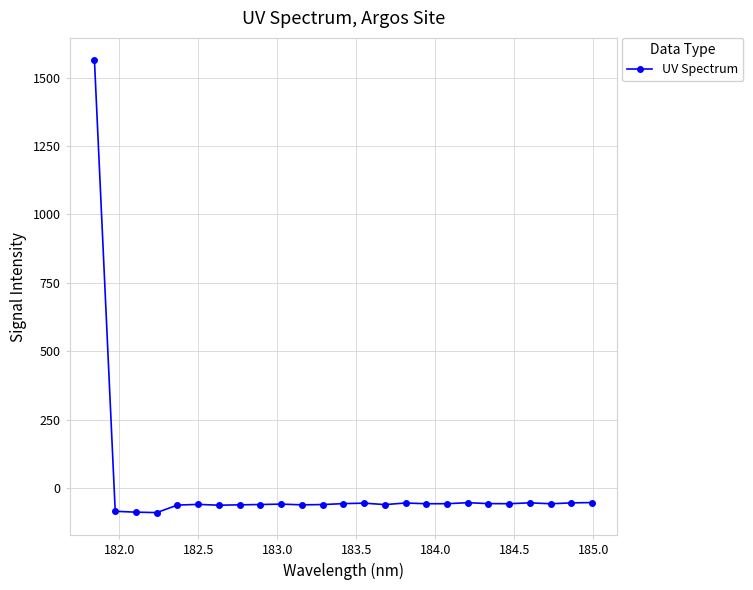

What is the difference between the second highest and second lowest values?

35.1